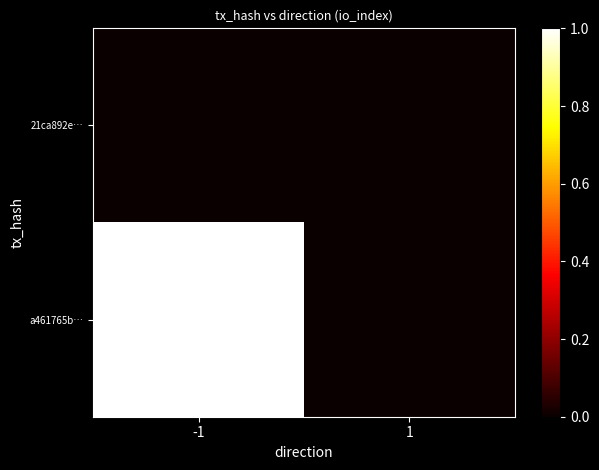

How many series are shown in this chart?

2